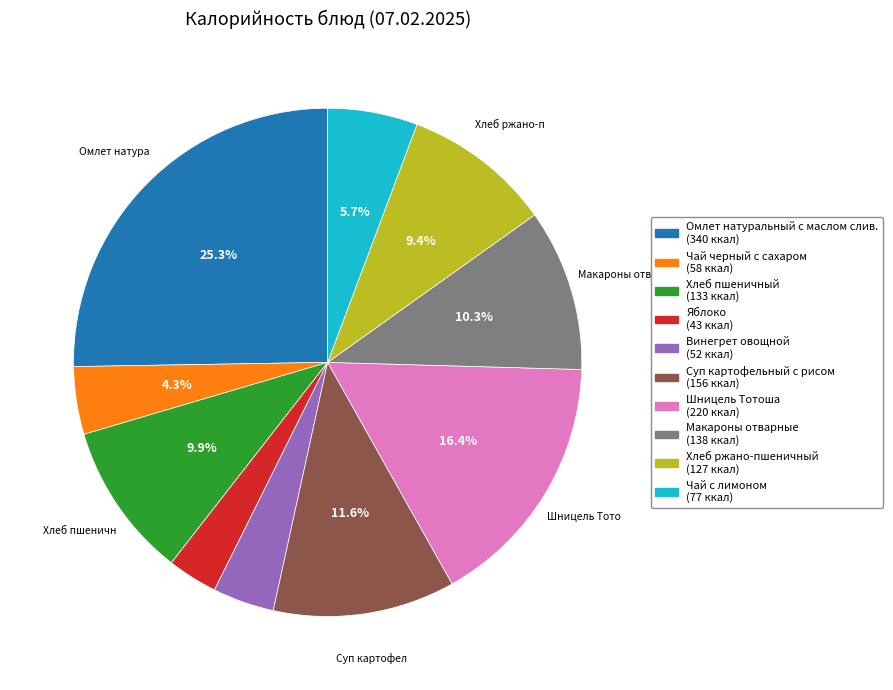

Does any single category account for the majority?

No